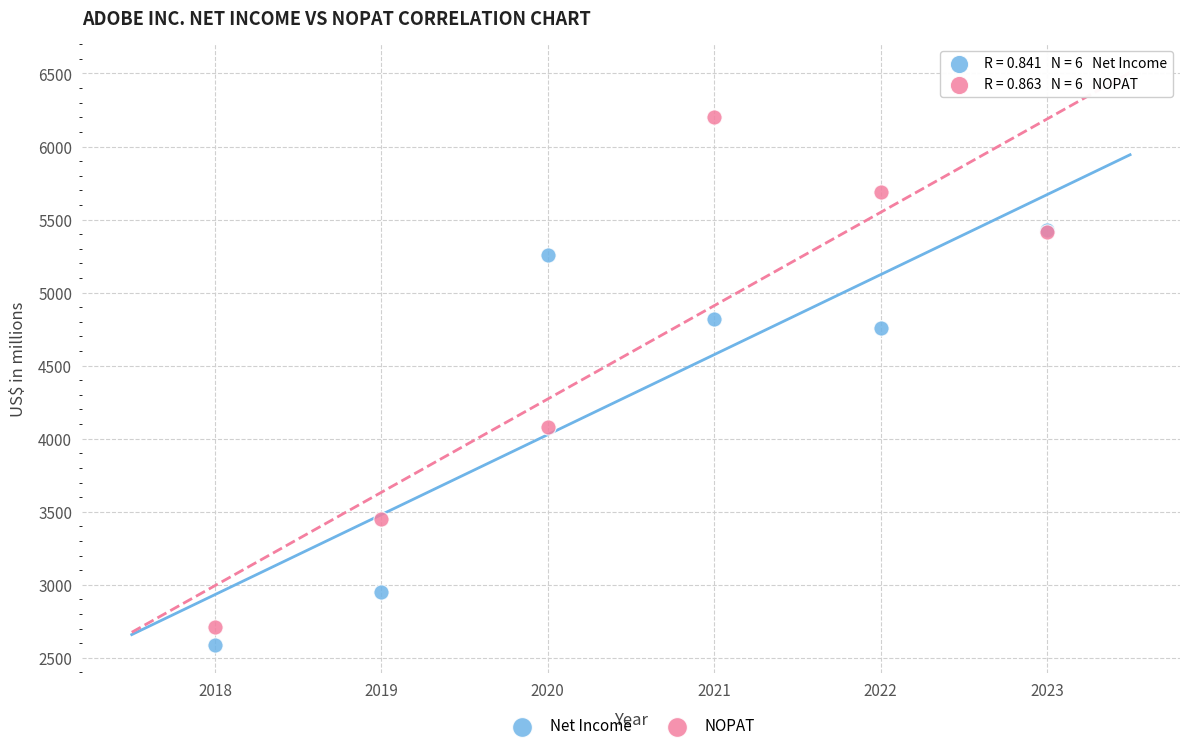

In the NOPAT series, what Y value is closest to 4456?

4082